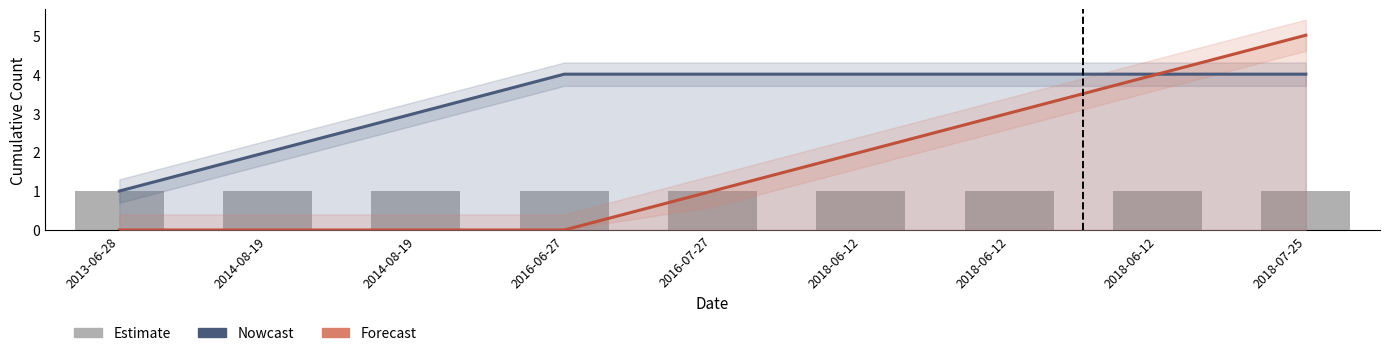

What is the average value of the Estimate series?

1